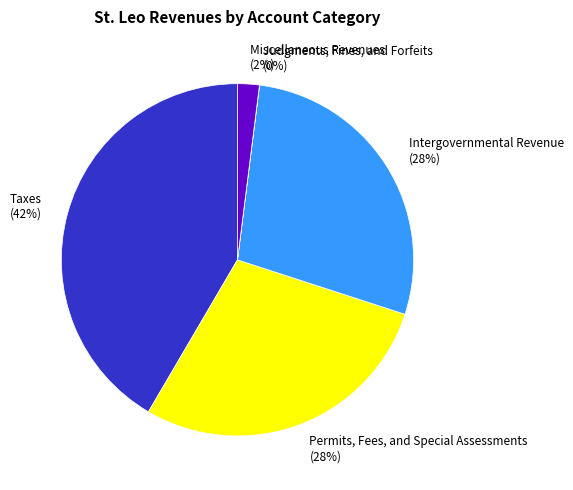

To the nearest percent, what is the combined percentage of Taxes and Permits, Fees, and Special Assessments?

70%